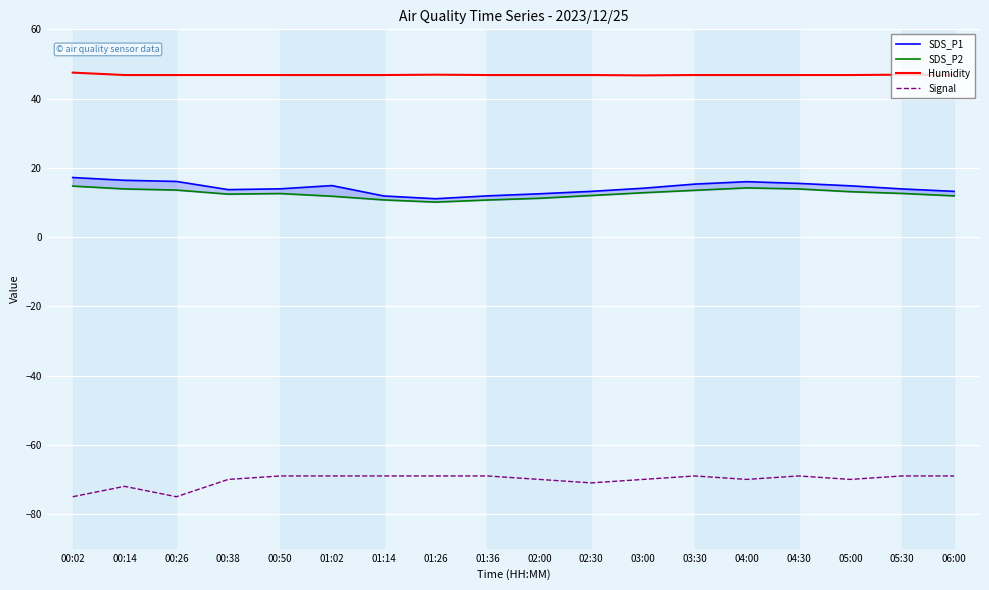

How many distinct data groups are displayed?

4